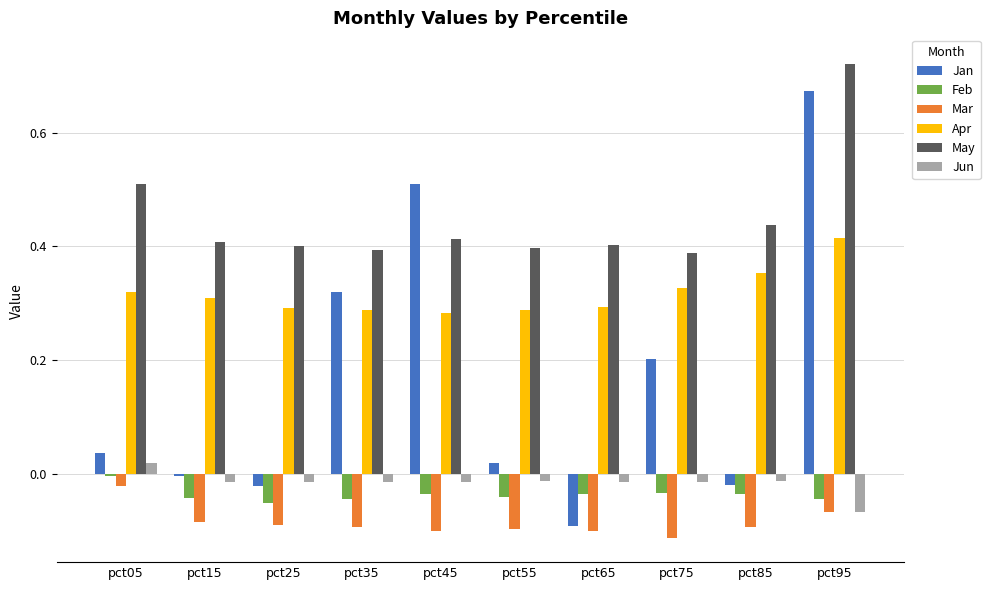

How many data points in Jun are less than 0?

9